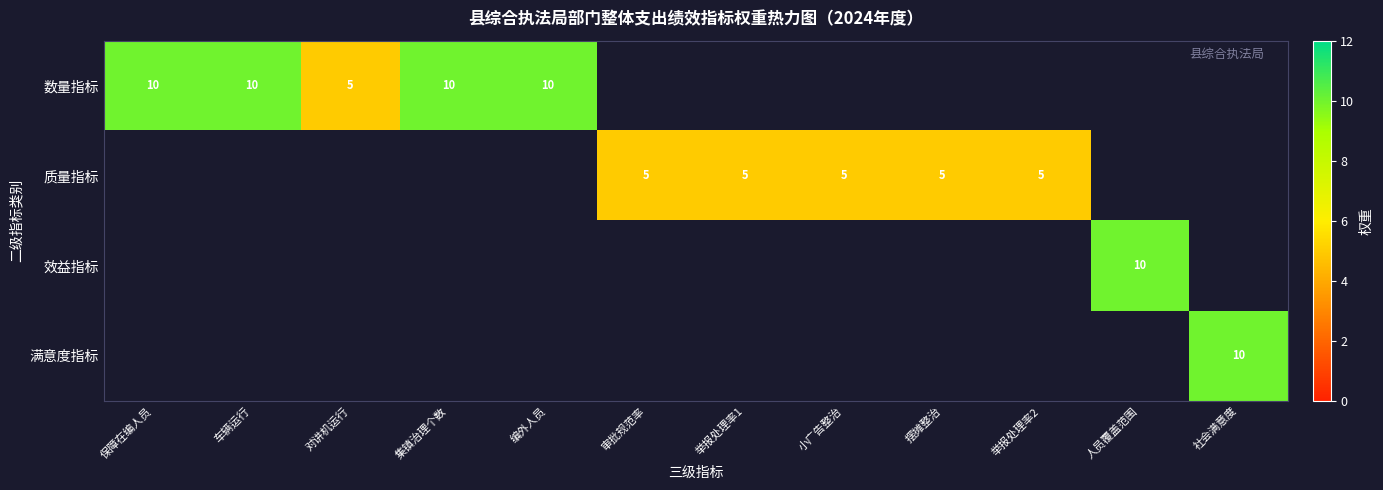

True or false: 数量指标 has a value of 10 at 编外人员.

True